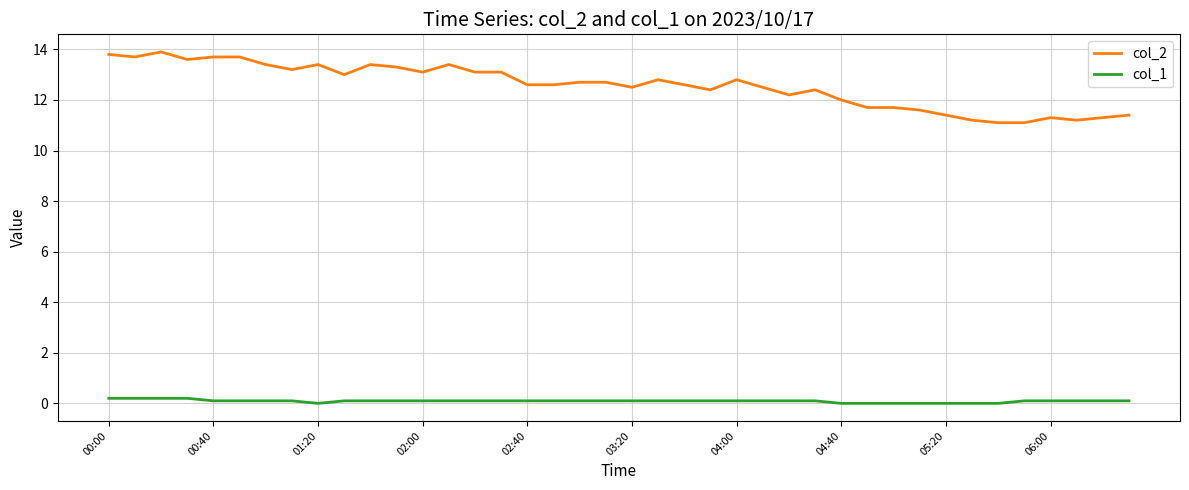

Which series has the widest spread of values?

col_2